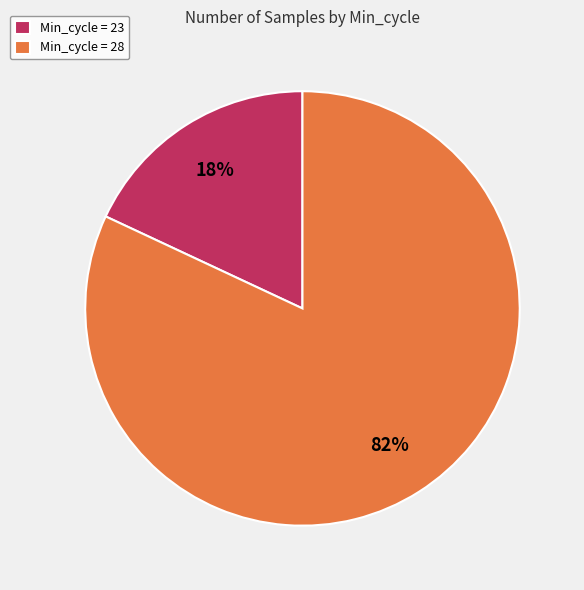

How many slices are in this pie chart?

2